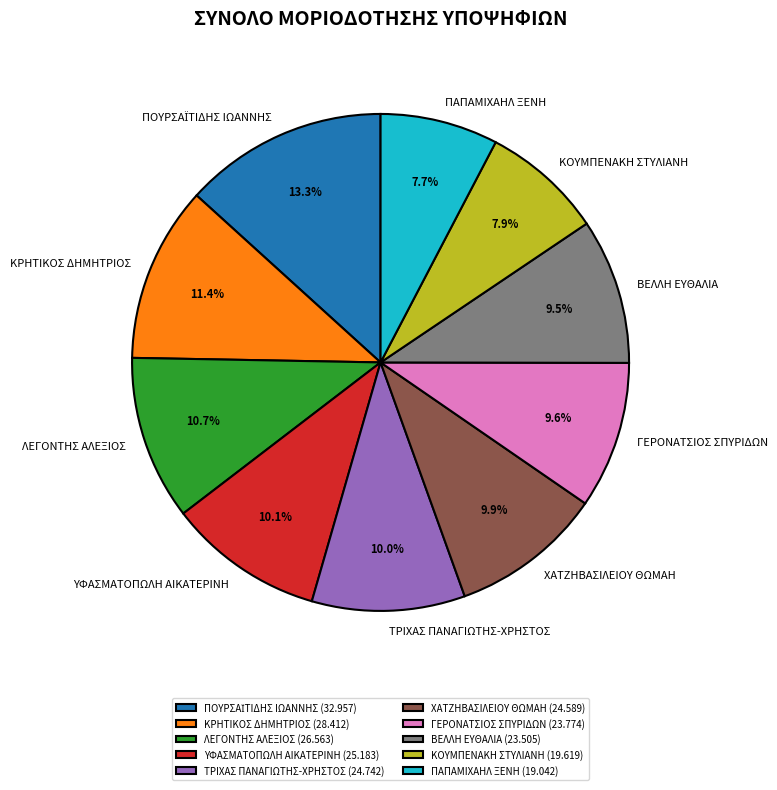

True or false: ΚΟΥΜΠΕΝΑΚΗ ΣΤΥΛΙΑΝΗ accounts for 8% of the total.

True